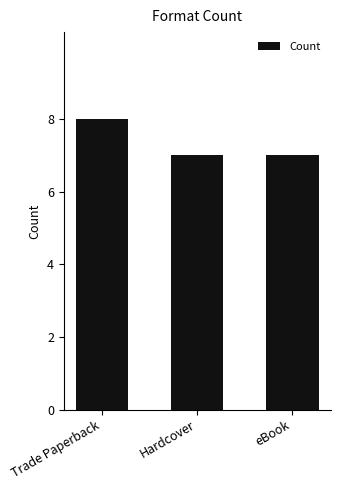

What is the sum of all values?

22